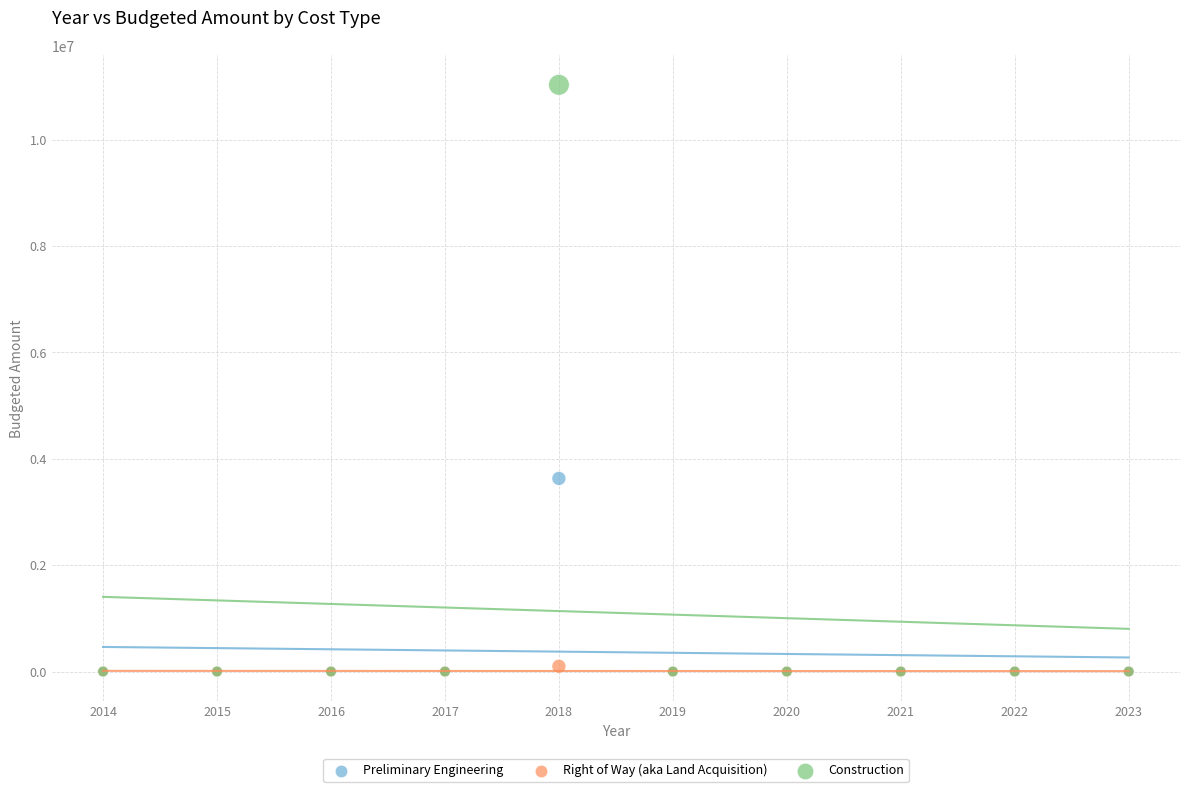

What are all the series names shown in the legend?

Preliminary Engineering, Right of Way (aka Land Acquisition), Construction